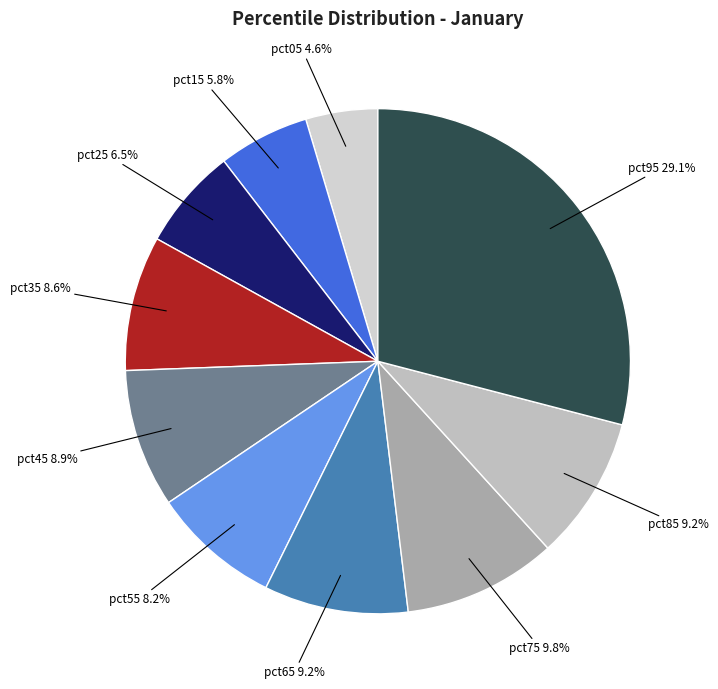

Does any single category account for the majority?

No